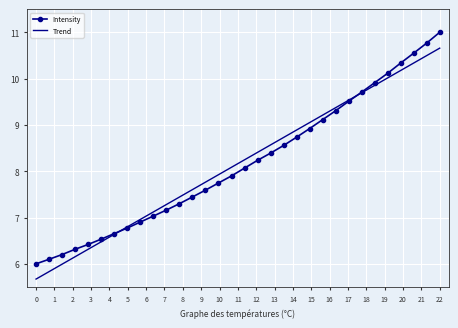

Which series has the largest range (max minus min)?

Intensity